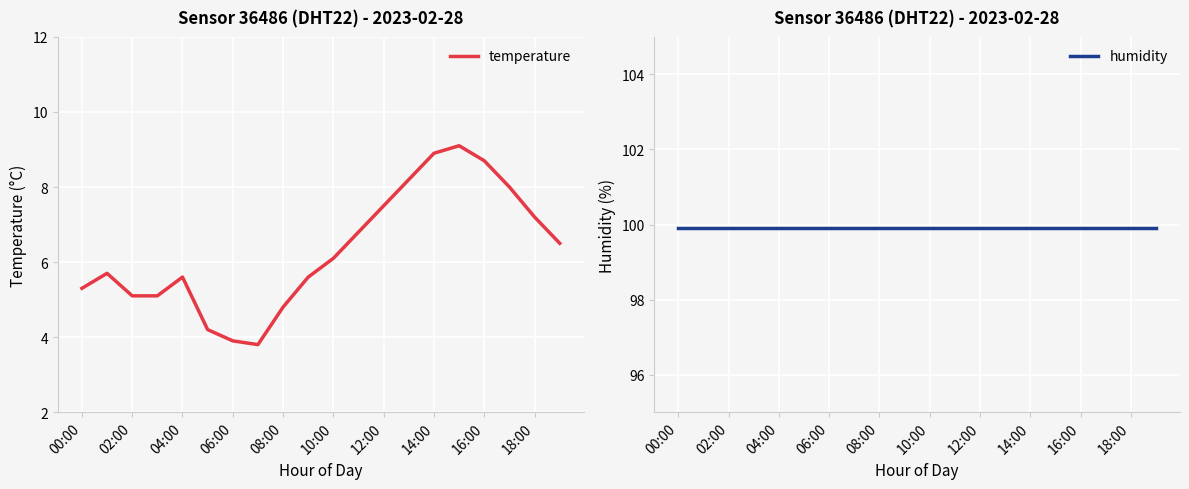

At 18:00, list the series in order from smallest to largest.

temperature, humidity